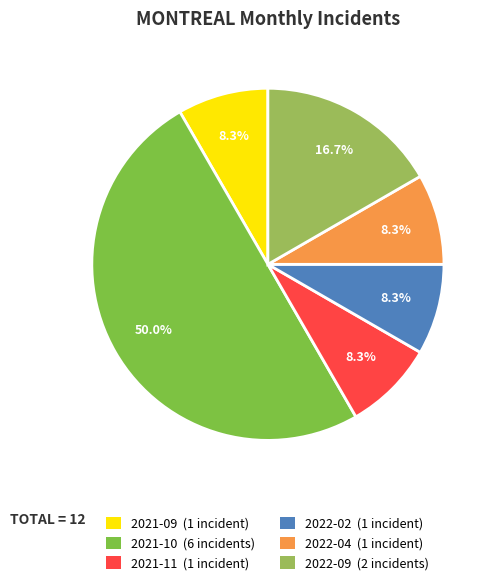

Rank the categories by value from highest to lowest.

2021-10, 2022-09, 2021-09, 2021-11, 2022-02, 2022-04